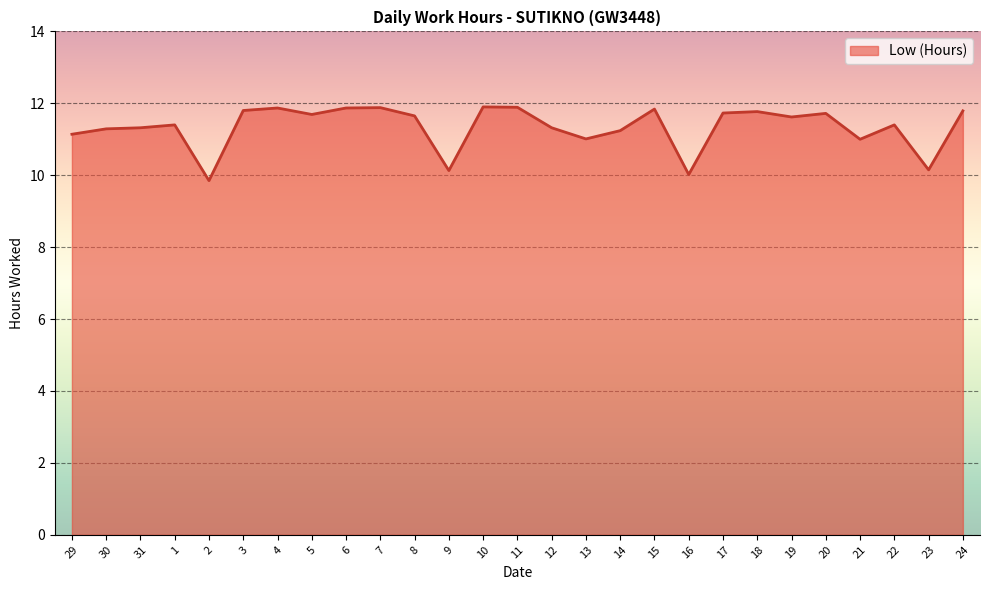

The value at 18 is 11.8. True or false?

True